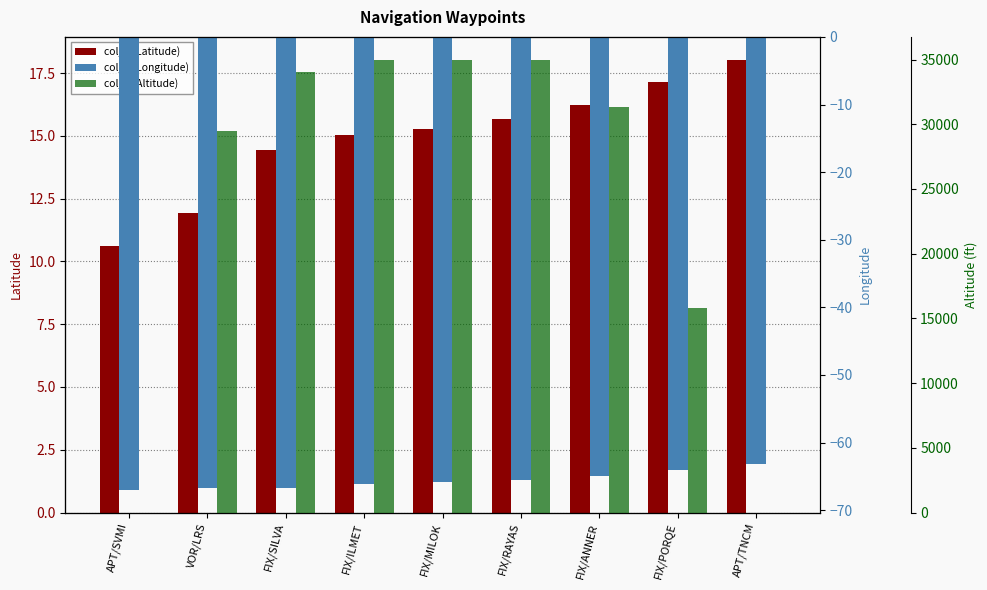

Rank the series by their maximum value, from highest to lowest.

col_2 (Altitude), col_3 (Latitude), col_4 (Longitude)